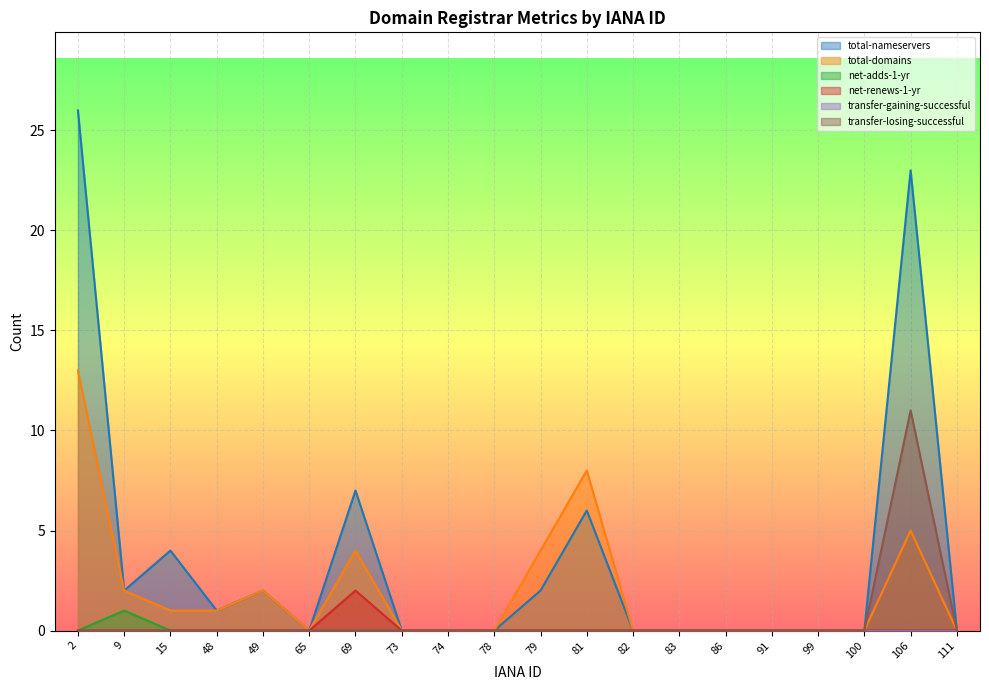

The value of total-domains at 65 is 9. True or false?

False